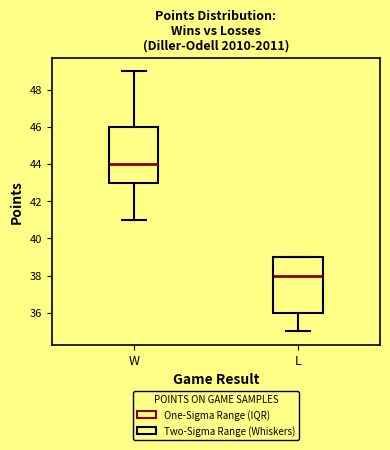

Reading left to right, read every box against the y-axis: the position of its median line, the range the box covers, and the ends of its whiskers. The values are not printed on the chart, so give them approximately, as read against the axis.

W: median 44, box 43 to 46, whiskers 41 to 49
L: median 38, box 36 to 39, whiskers 35 to 39